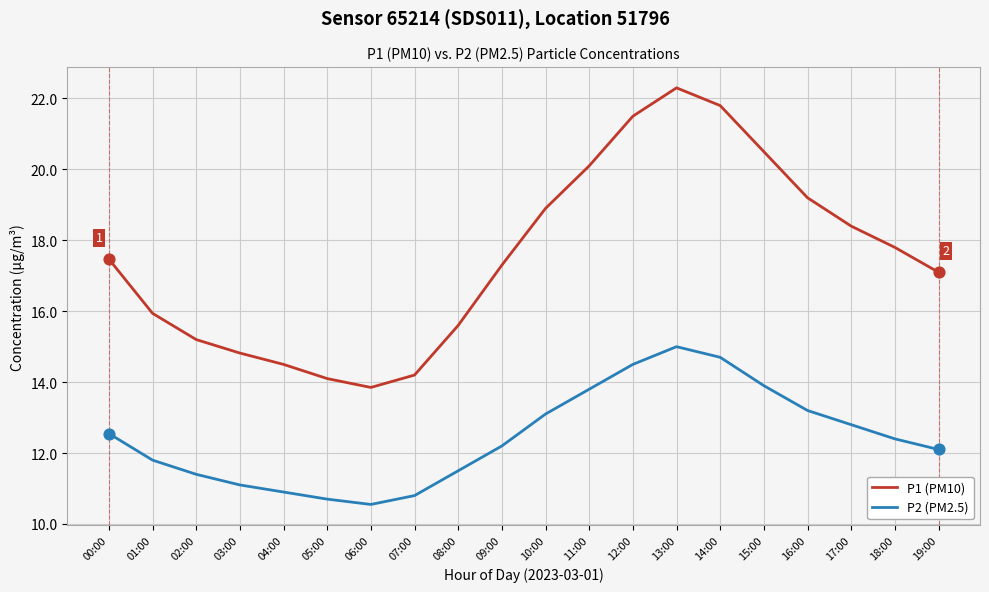

At which category is the sum across all series the highest?

13:00